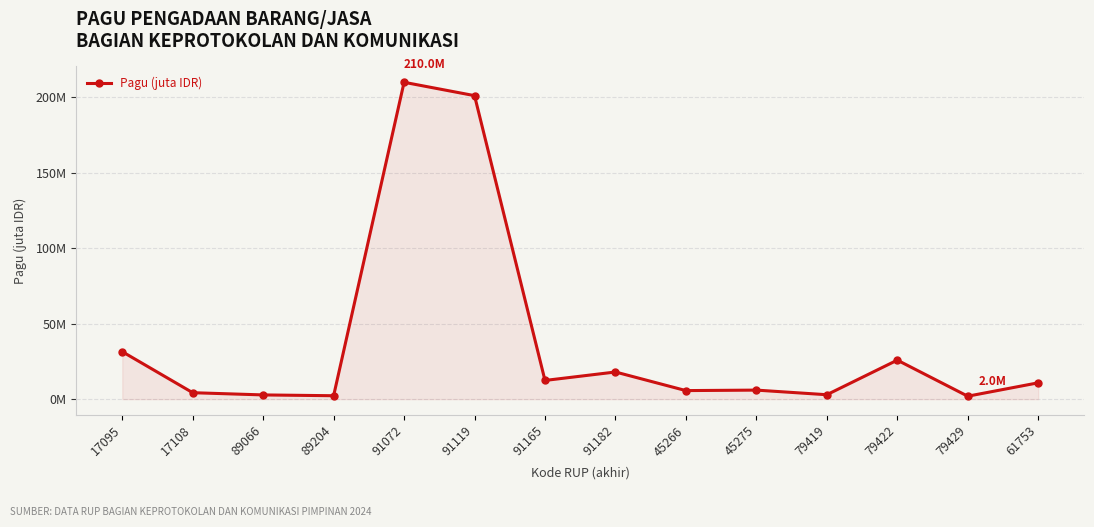

The value at 79419 is 2.9. True or false?

True